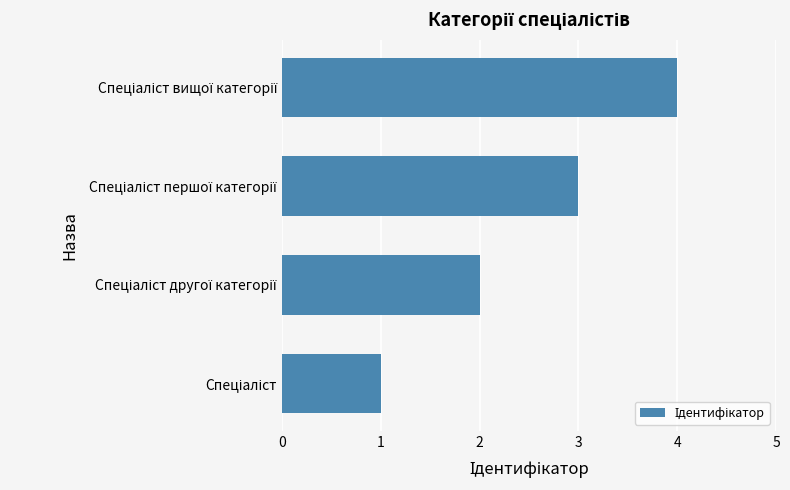

What is the difference between the maximum and minimum values?

3